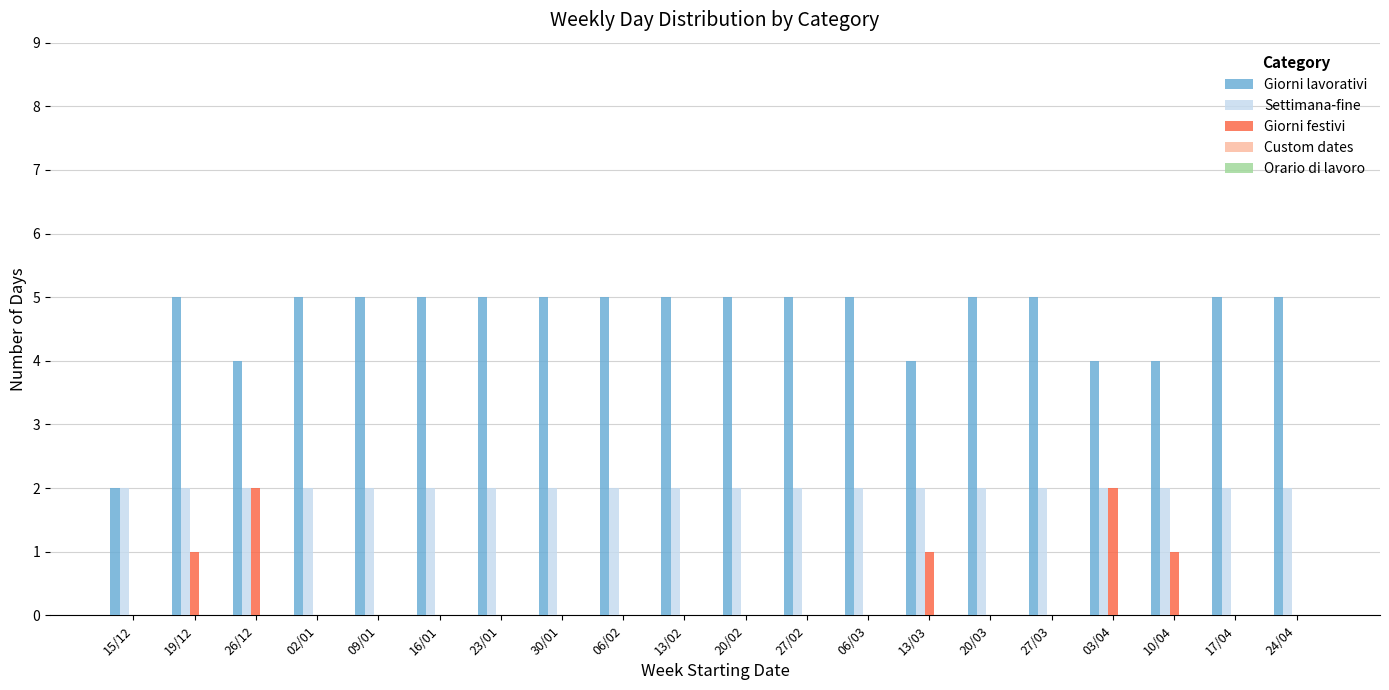

What is the sum of all Giorni lavorativi values?

93